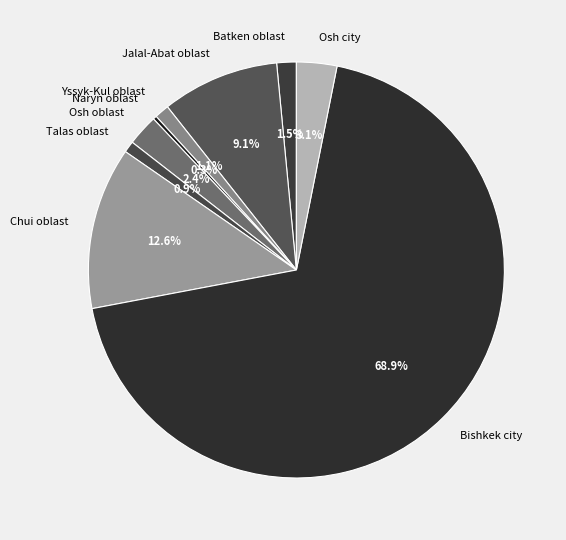

To the nearest percent, what percentage of the pie is Chui oblast?

13%